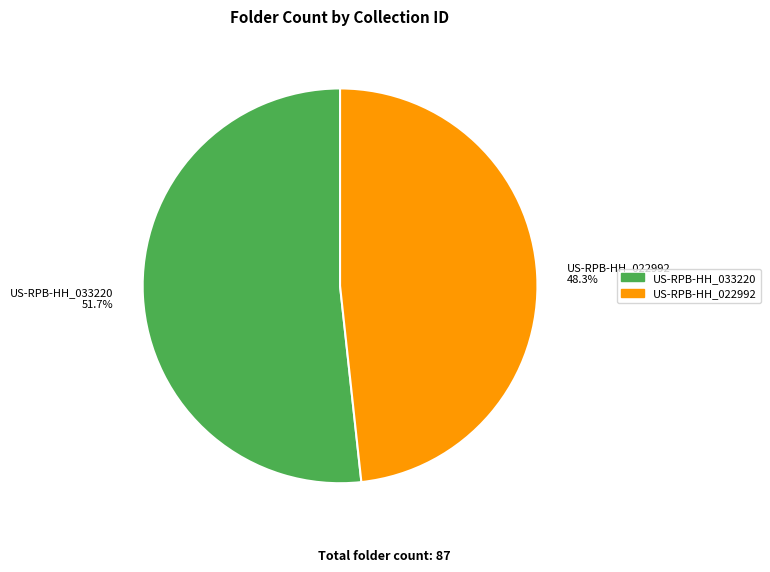

The US-RPB-HH_033220 slice represents 52% of the pie. True or false?

True